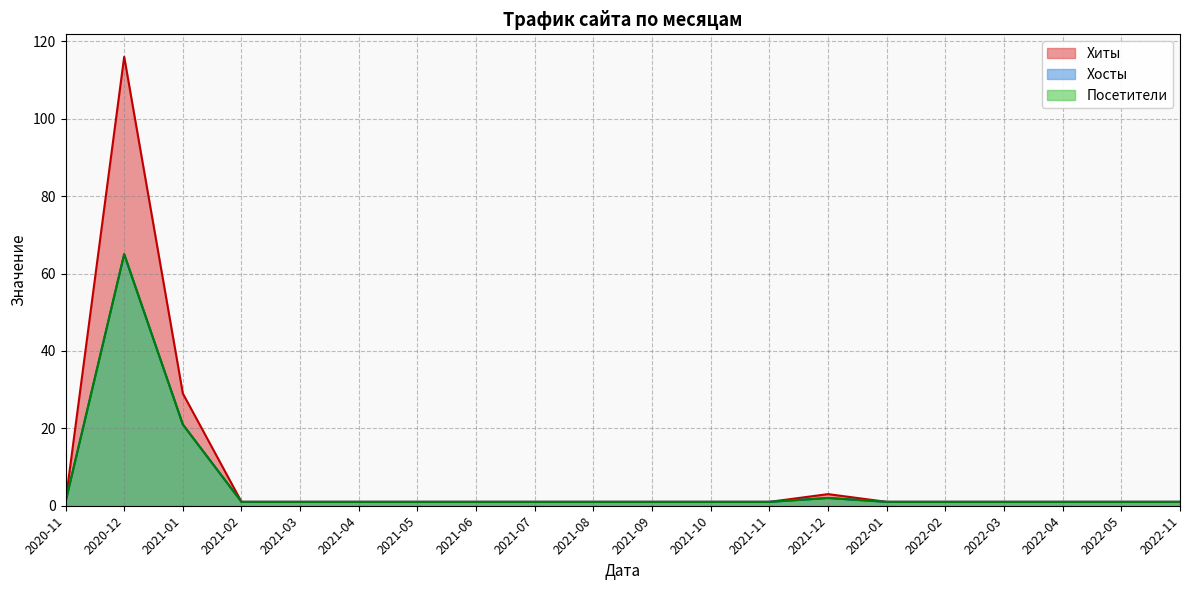

Rank the series by their maximum value, from lowest to highest.

Хосты, Посетители, Хиты